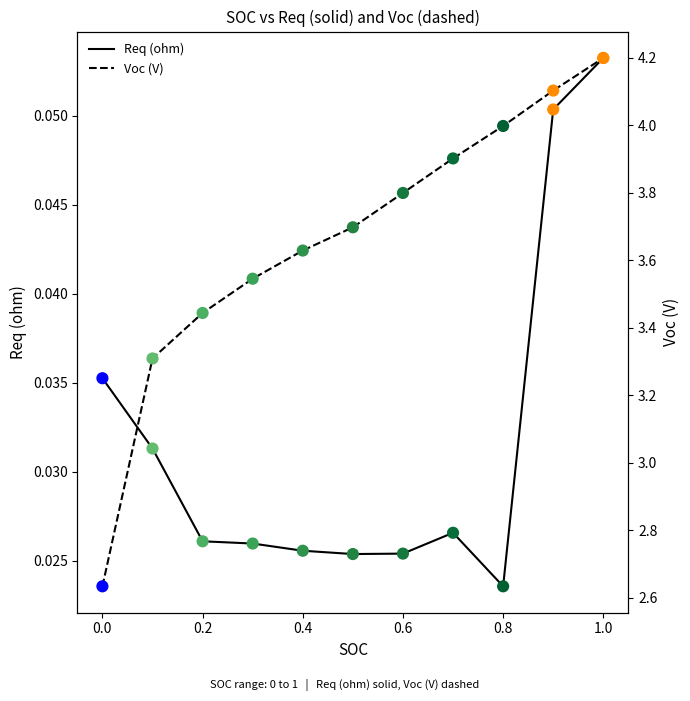

Which series has the largest total across all categories?

Voc (V)